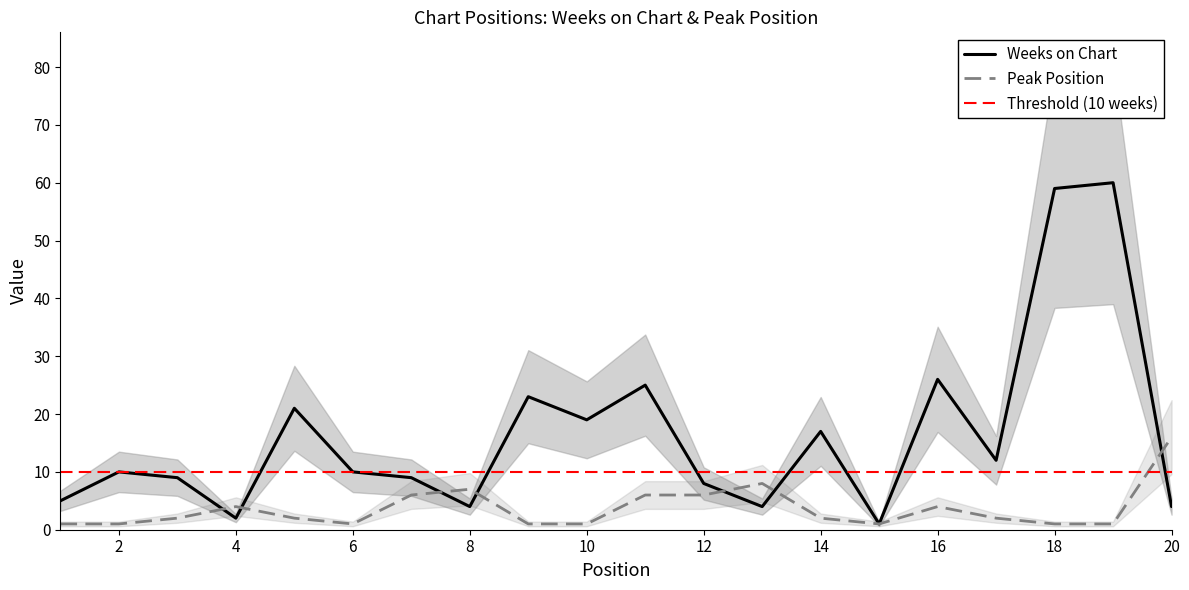

What is the minimum value shown in the chart?

1